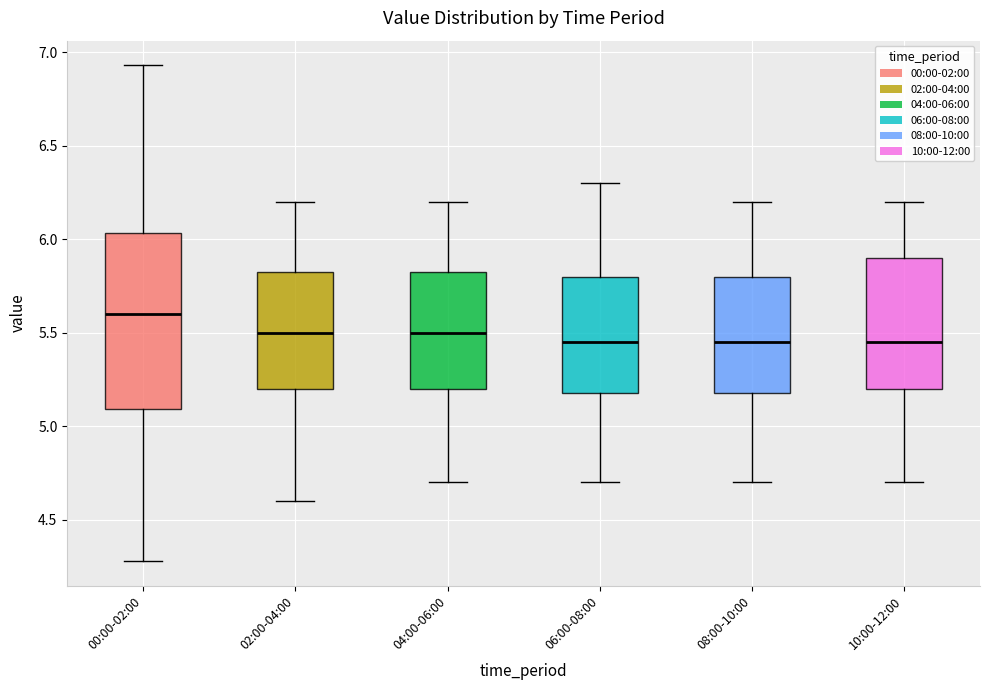

Where does the median line of the box for 10:00-12:00 sit on the y-axis? The values are not printed on the chart, so give them approximately, as read against the axis.

5.45